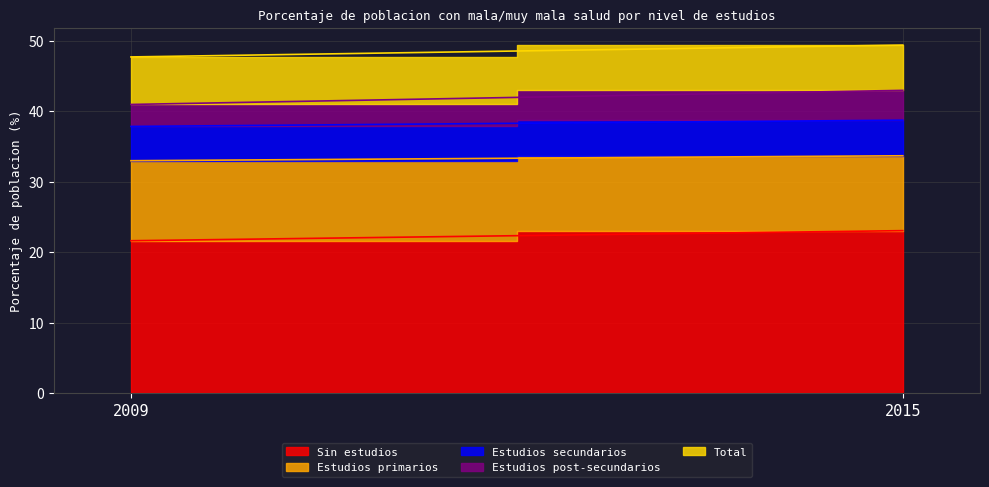

Reading left to right, list all the values displayed in this chart.

Sin estudios: 2009=21.6	2015=23.1
Estudios primarios: 2009=11.3	2015=10.6
Estudios secundarios: 2009=4.9	2015=5.0
Estudios post-secundarios: 2009=3.1	2015=4.2
Total: 2009=6.7	2015=6.4